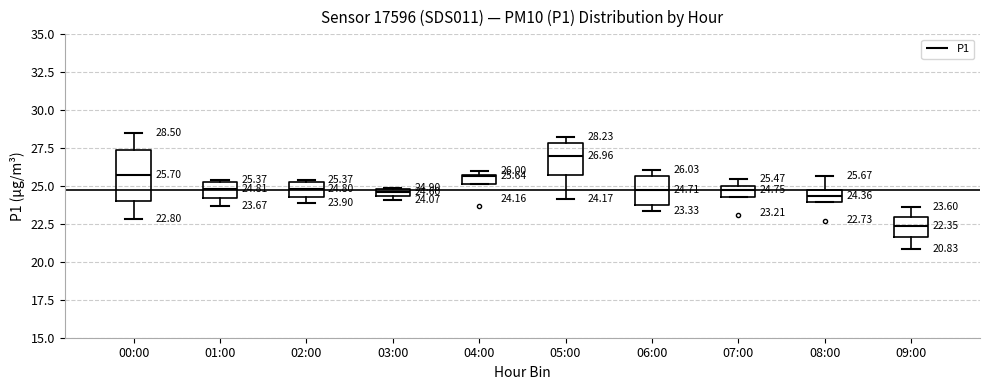

Which box's median line is the highest?

05:00